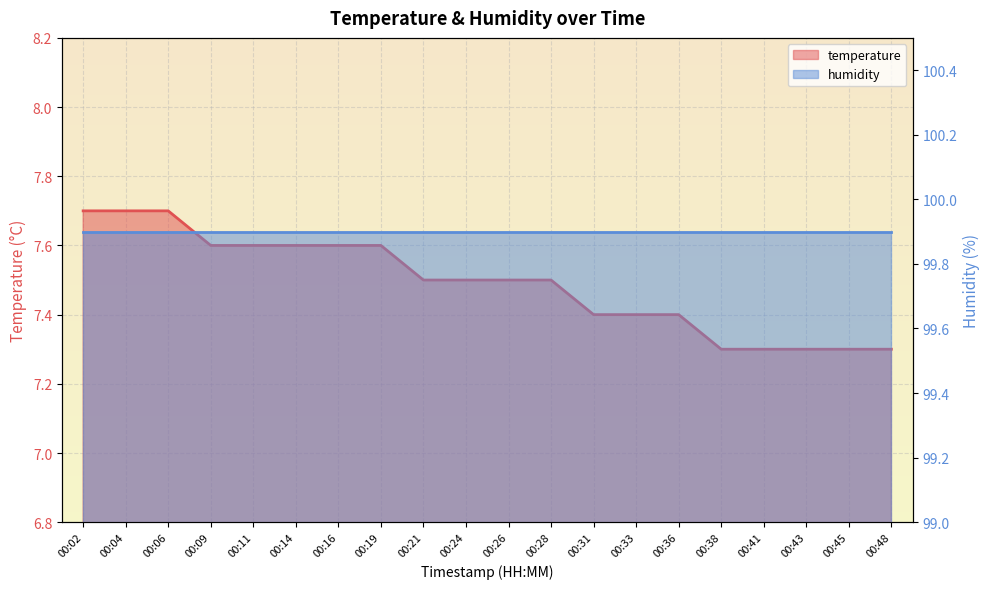

At which category does the chart reach its peak across all series?

00:02